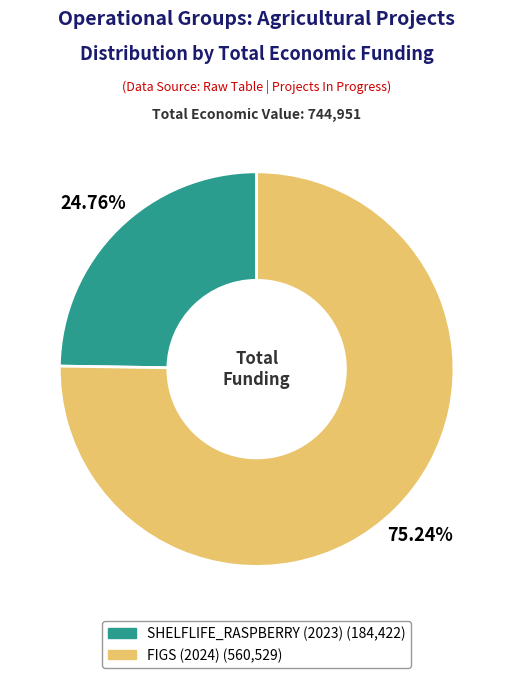

Which category accounts for the majority?

FIGS (2024)